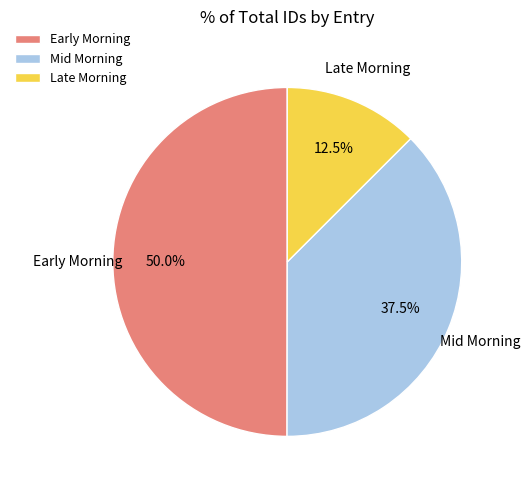

To the nearest percent, what is the average slice percentage?

33%